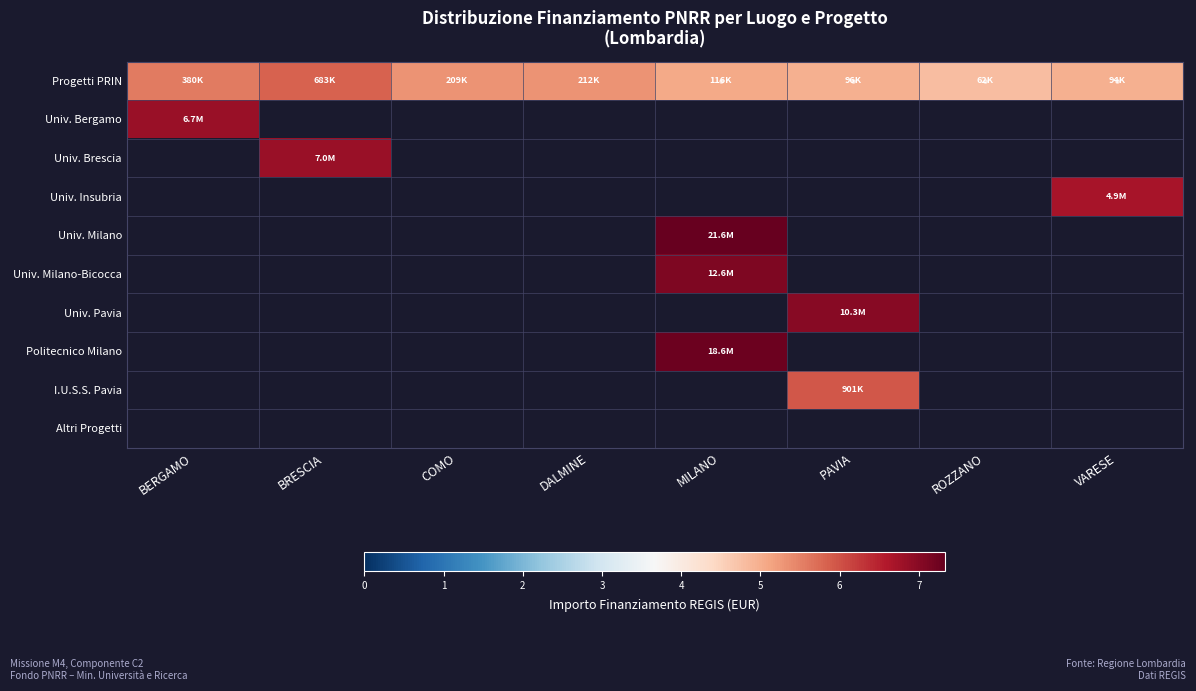

Between COMO and MILANO, which series saw the biggest shift?

Univ. Milano